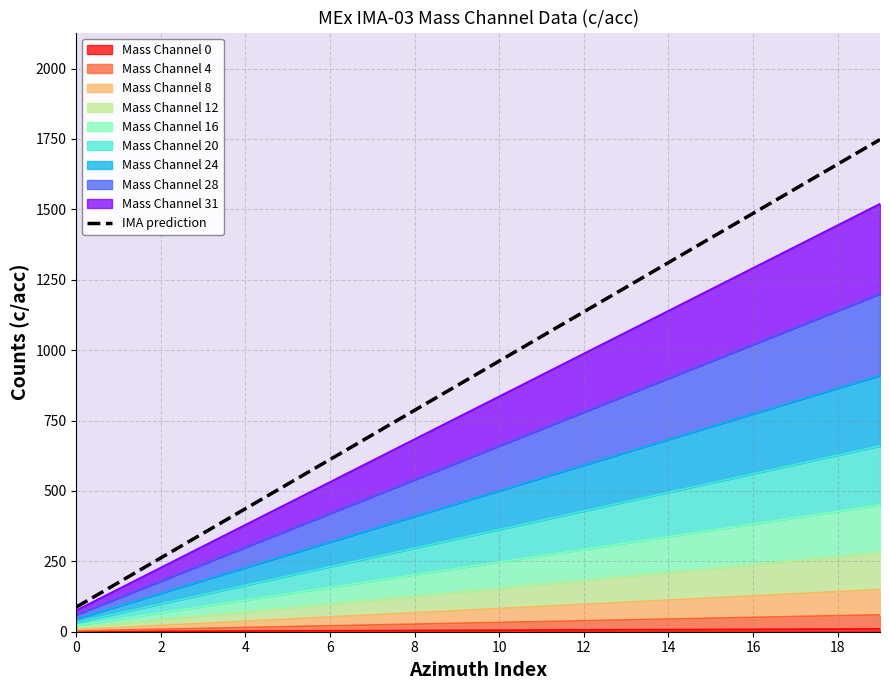

True or false: the data shows 1830.9 at 12.

False